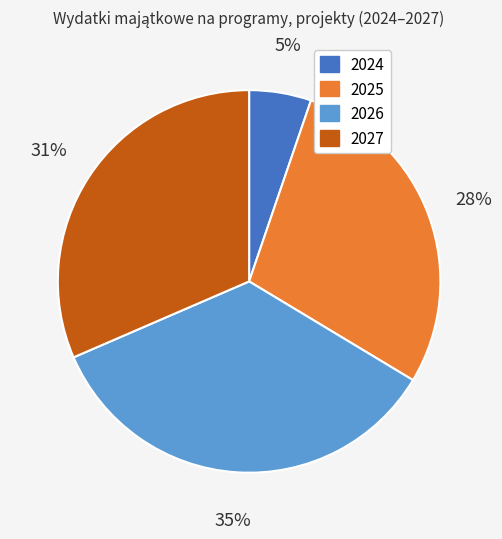

Do 2026 and 2025 together represent more than half of the pie?

Yes